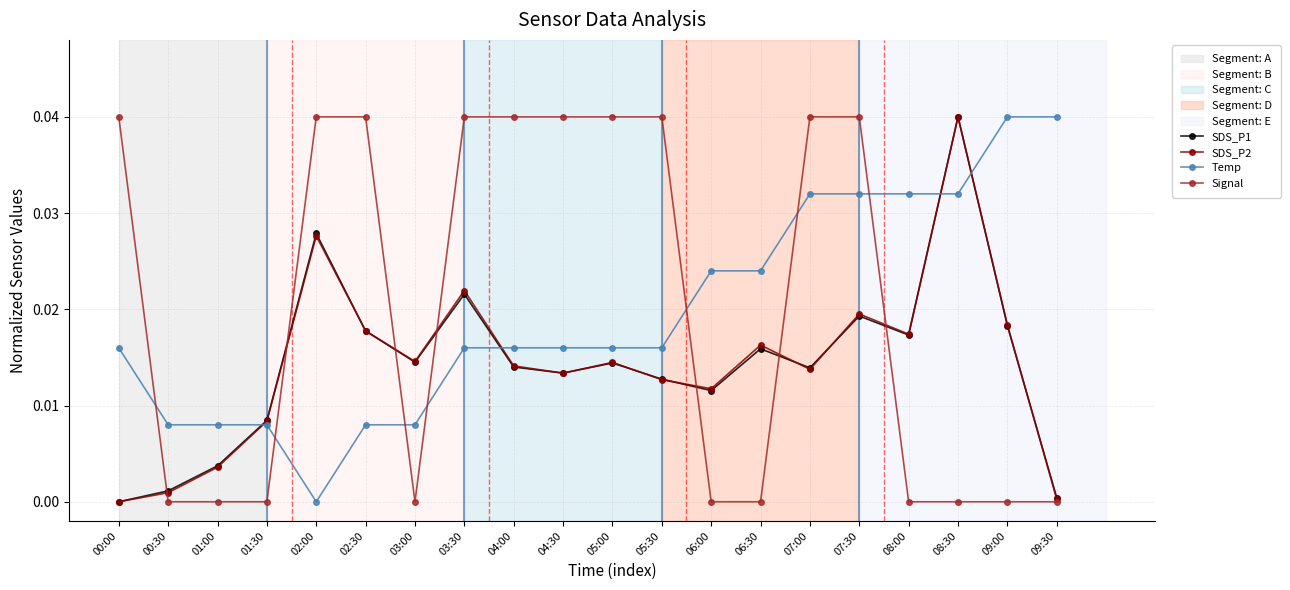

Is it true that Signal equals 0.0 at 06:00?

True